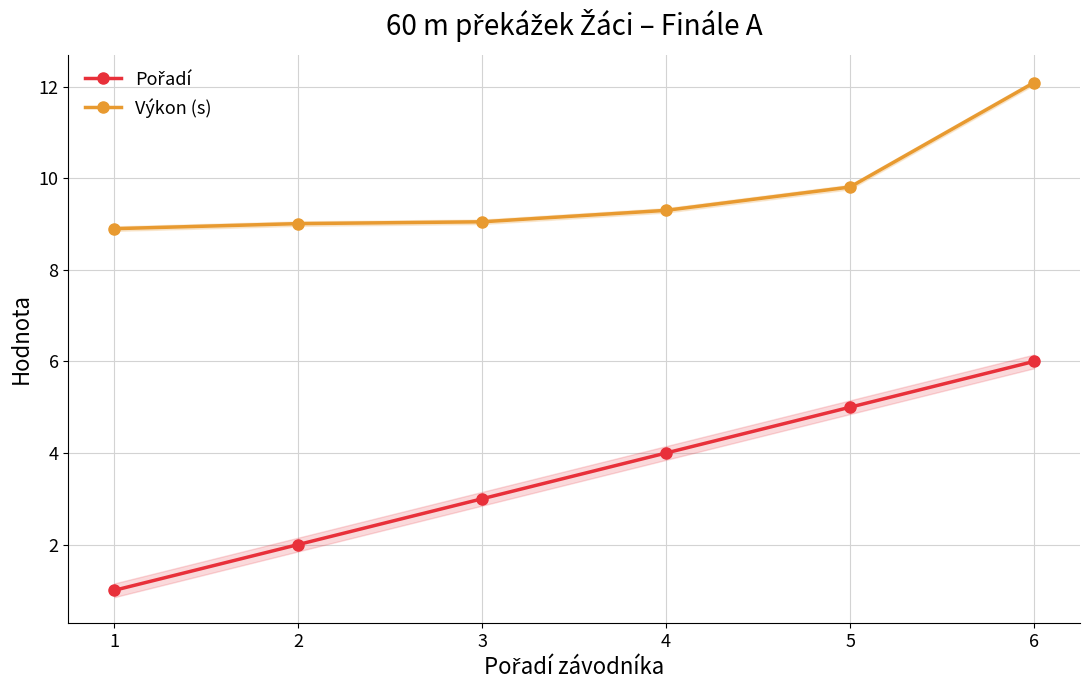

At how many categories does at least one series exceed 11?

1